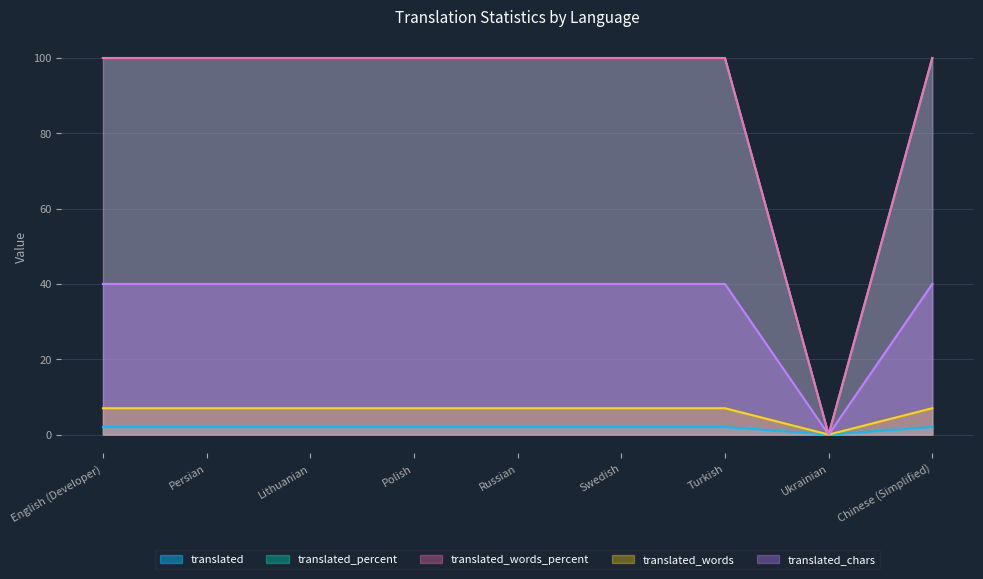

What position from the left is Polish?

4